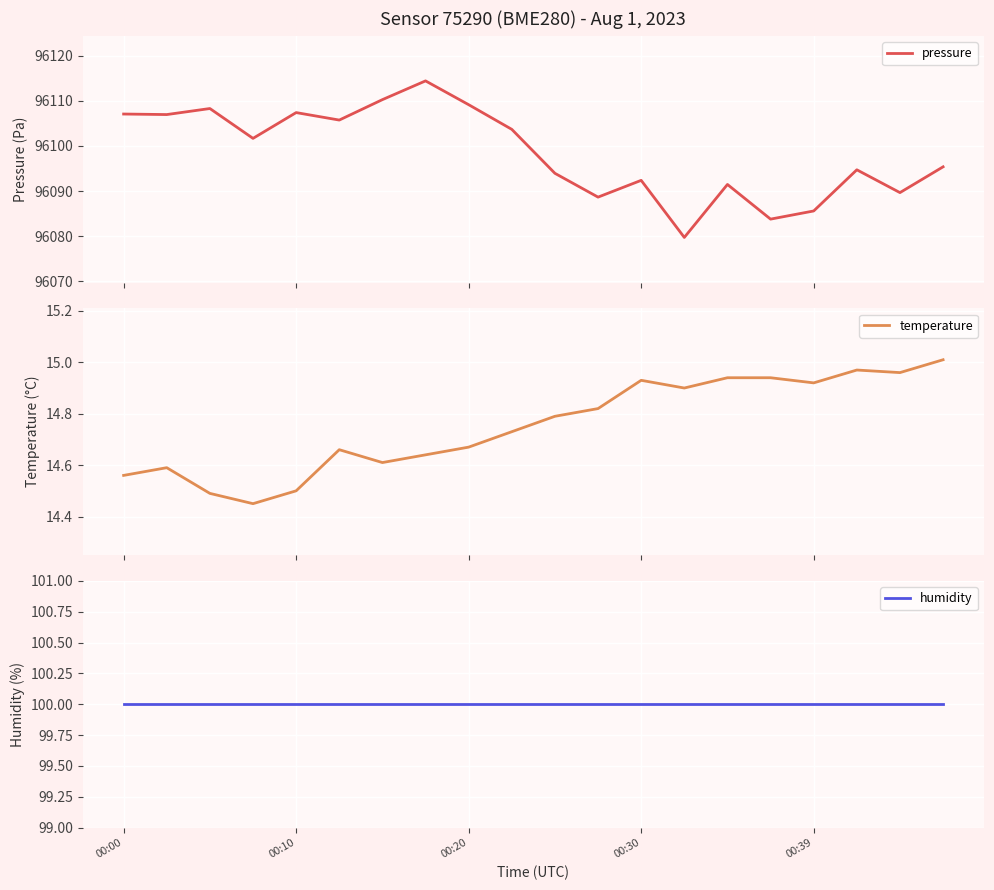

What are all the series names shown in the legend?

pressure, temperature, humidity